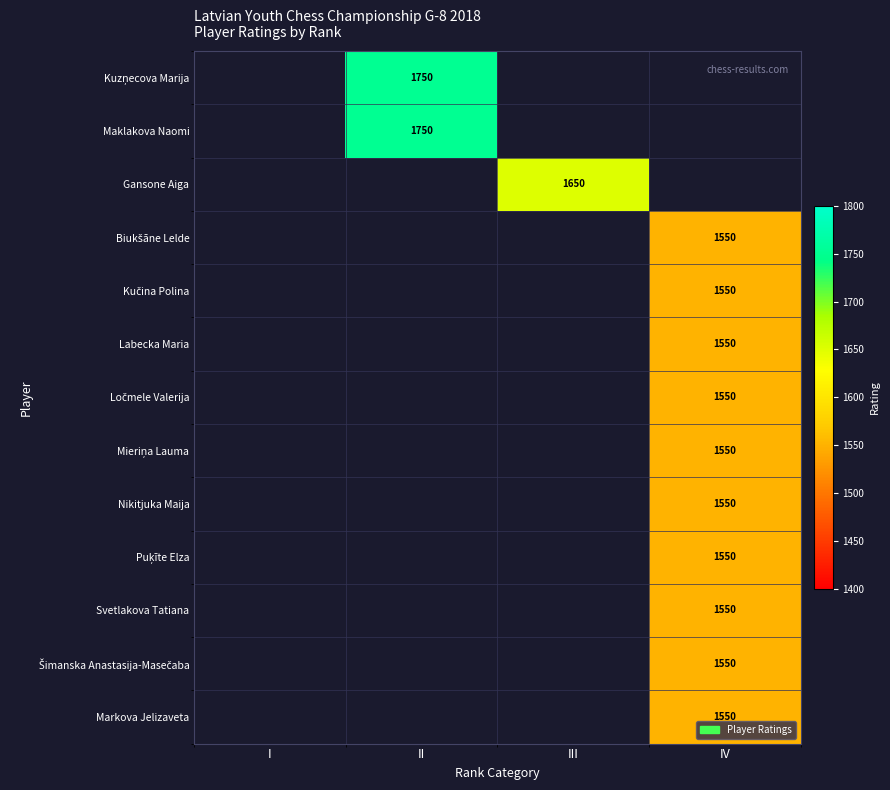

Is it true that Gansone Aiga equals 1650 at III?

True